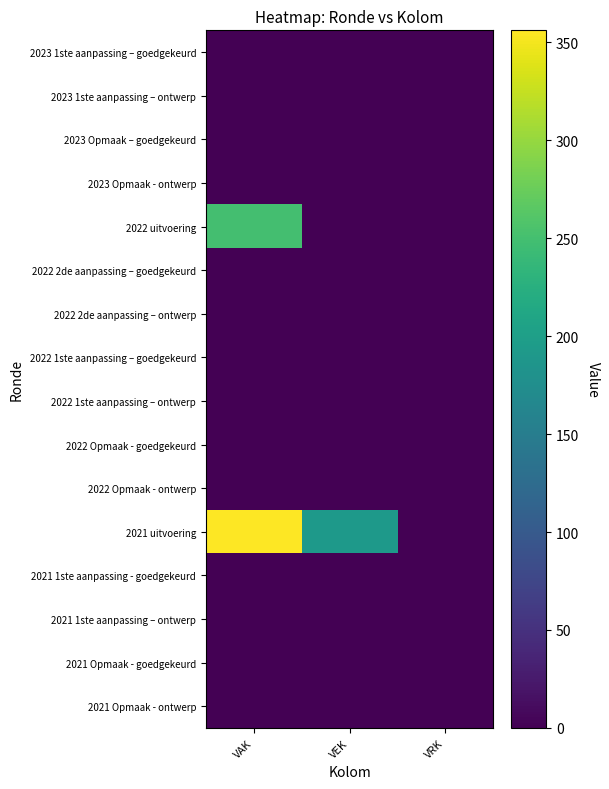

How many categories are shown in the chart?

3